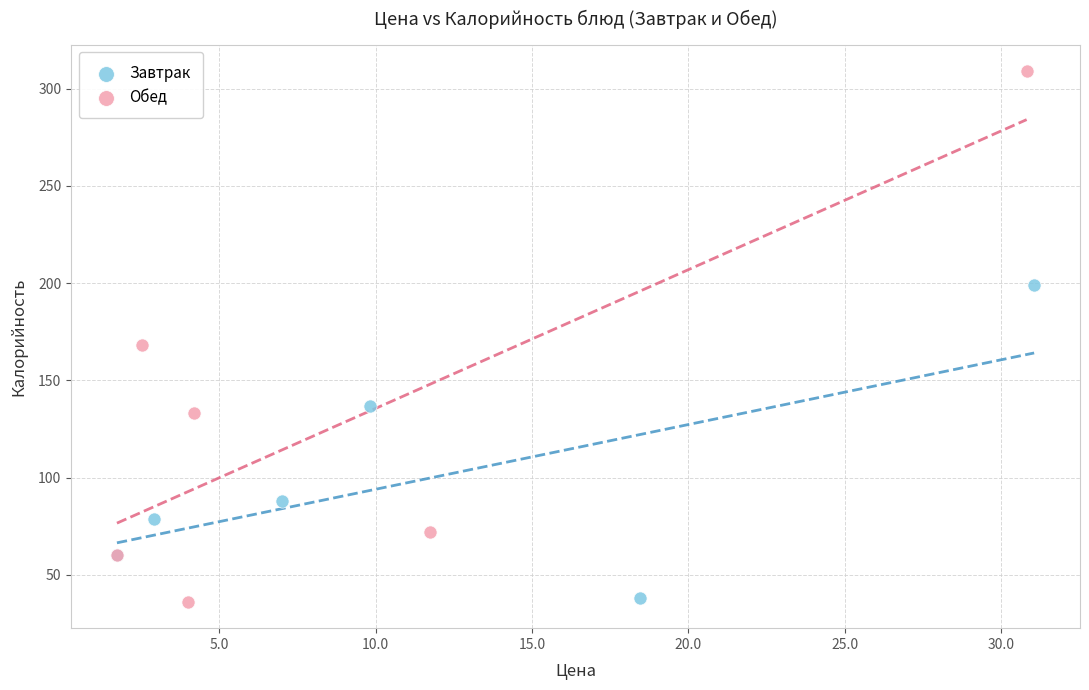

Which series contains the highest Y value?

Обед